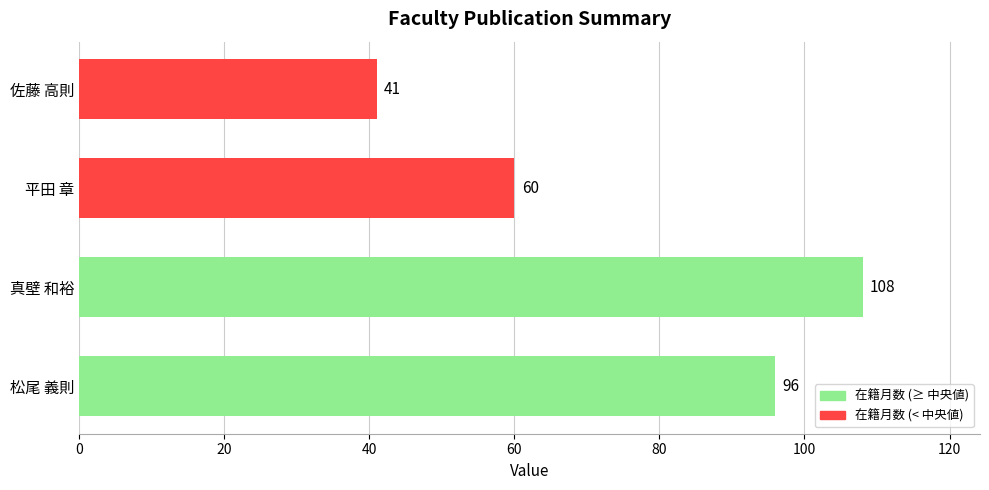

The chart shows a value of 178 at 真壁 和裕. True or false?

False